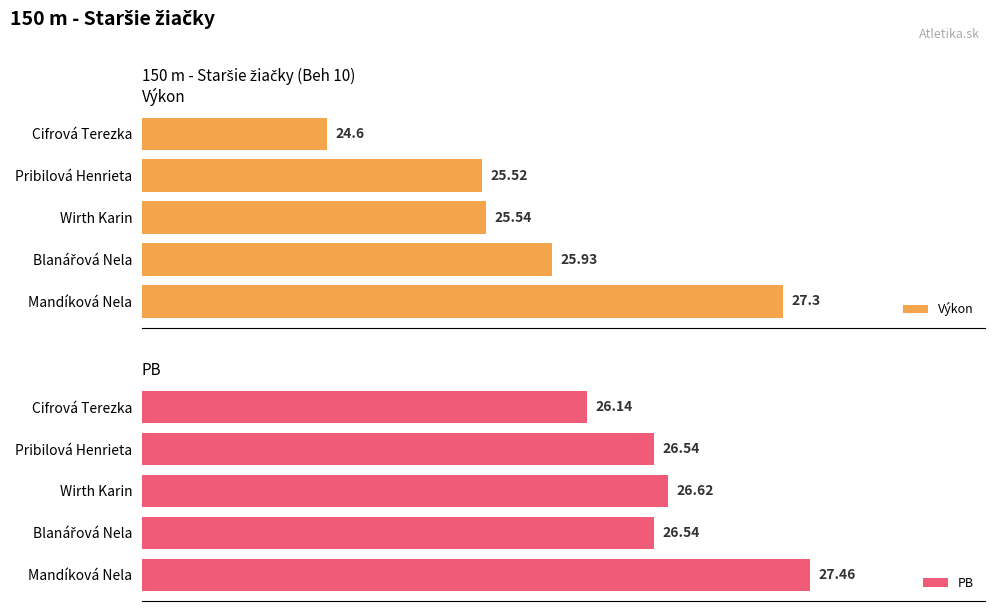

At which label is Výkon closest to 25?

Cifrová Terezka